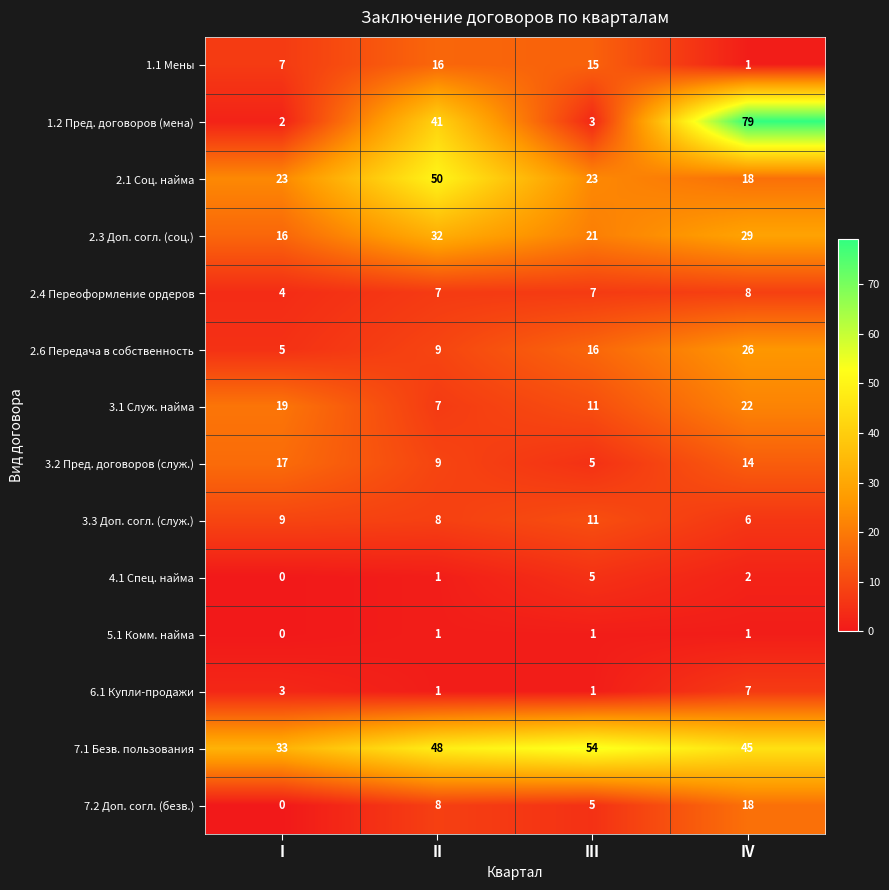

What is the difference between the second highest and second lowest values in the 2.6 Передача в собственность series?

7